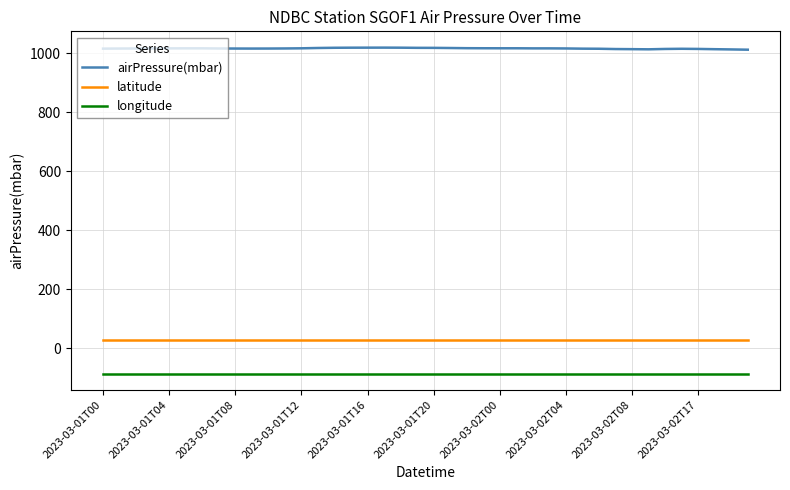

List the series in order of their peak value, highest first.

airPressure(mbar), latitude, longitude